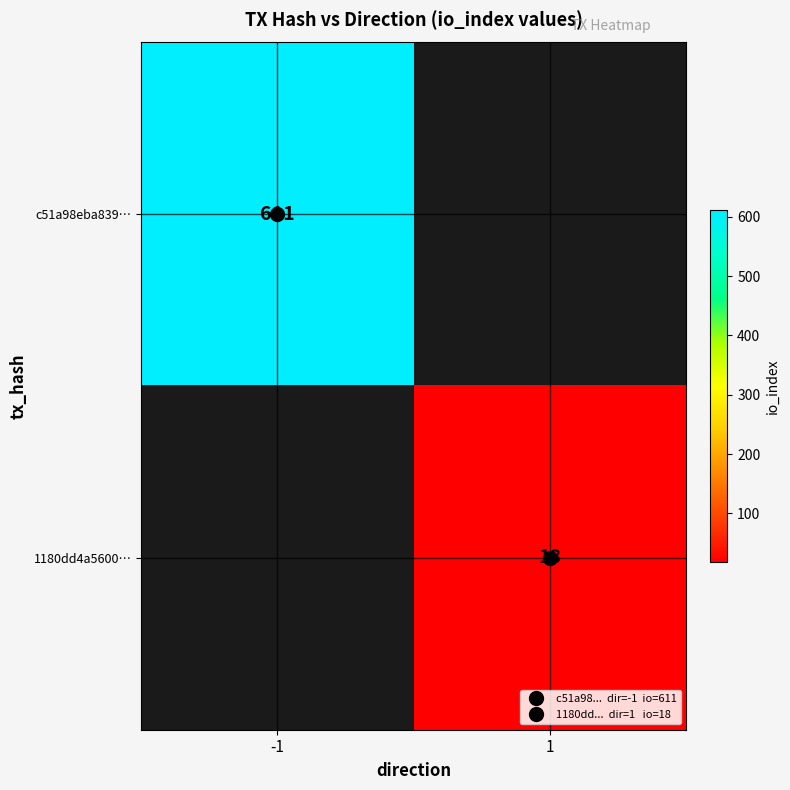

How many series are shown in this chart?

2